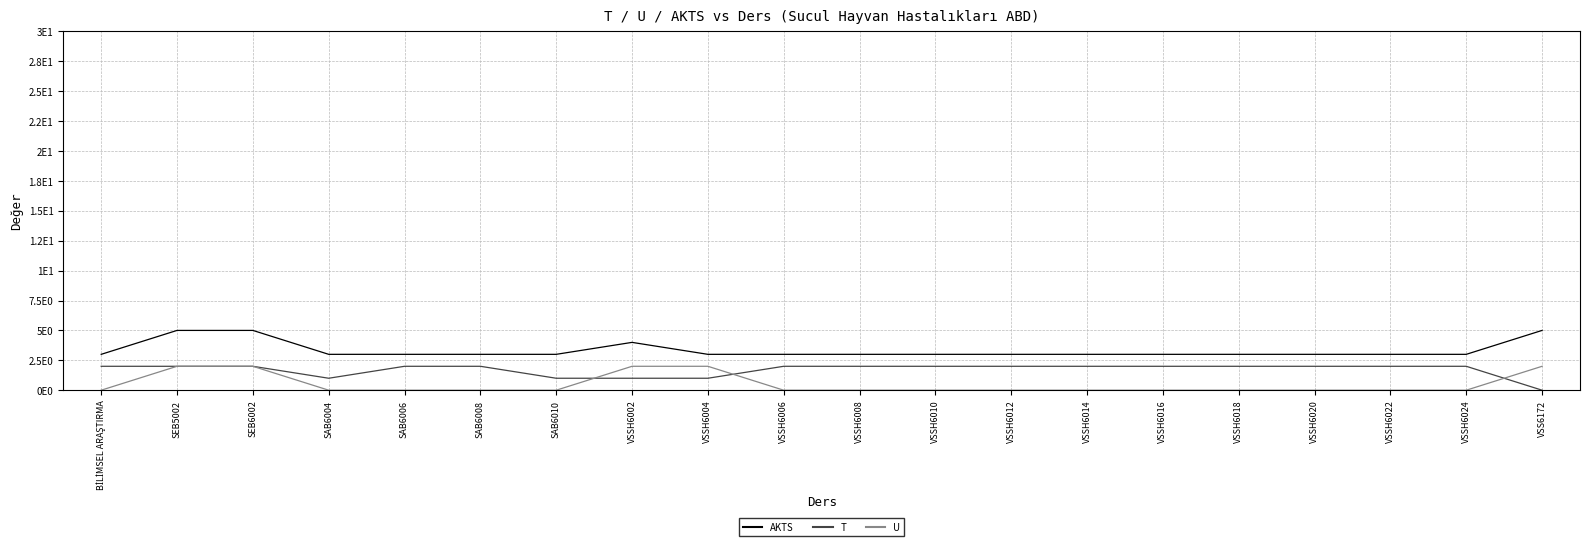

How many interior local peaks does the AKTS series have?

1